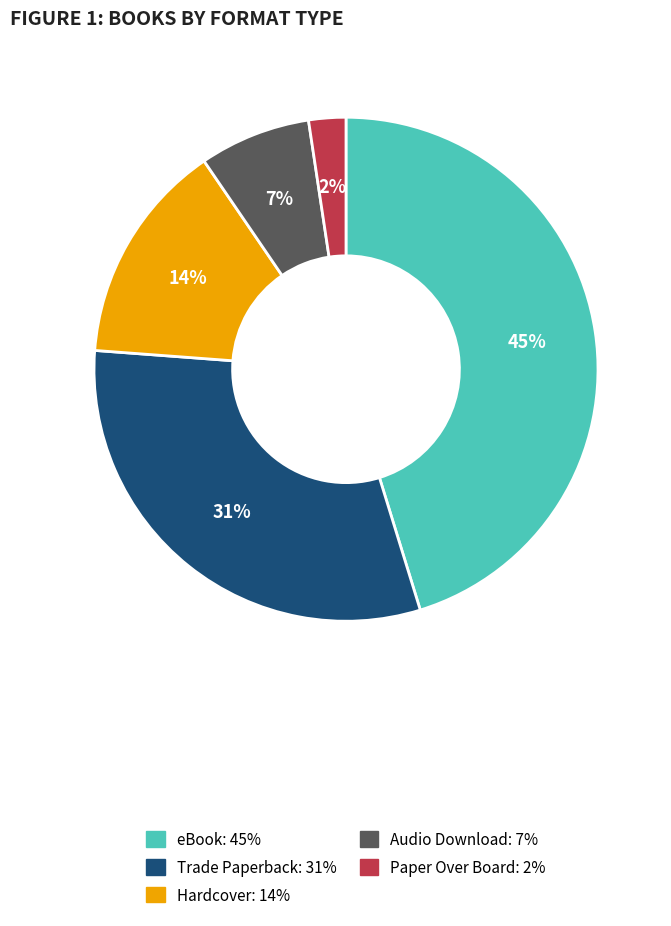

What is the largest slice in the pie chart?

eBook